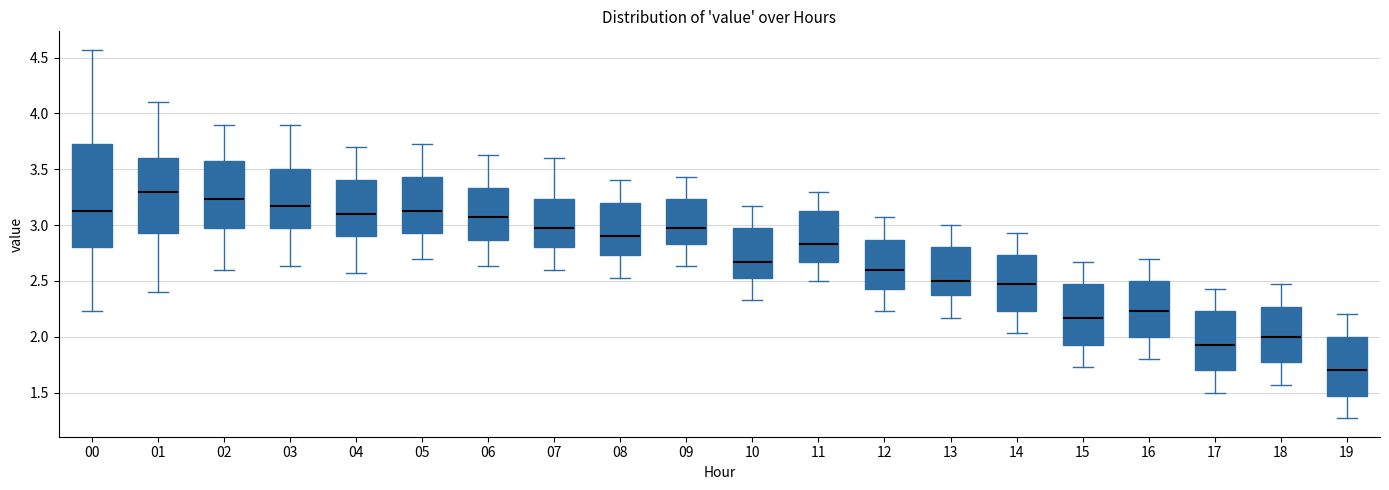

Reading left to right, read every box against the y-axis: the position of its median line, the range the box covers, and the ends of its whiskers. The values are not printed on the chart, so give them approximately, as read against the axis.

00: median 3.15, box 2.80 to 3.75, whiskers 2.25 to 4.55
01: median 3.30, box 2.95 to 3.60, whiskers 2.40 to 4.10
02: median 3.25, box 2.95 to 3.55, whiskers 2.60 to 3.90
03: median 3.15, box 2.95 to 3.50, whiskers 2.65 to 3.90
04: median 3.10, box 2.90 to 3.40, whiskers 2.55 to 3.70
05: median 3.15, box 2.95 to 3.45, whiskers 2.70 to 3.75
06: median 3.05, box 2.85 to 3.35, whiskers 2.65 to 3.65
07: median 2.95, box 2.80 to 3.25, whiskers 2.60 to 3.60
08: median 2.90, box 2.75 to 3.20, whiskers 2.55 to 3.40
09: median 2.95, box 2.85 to 3.25, whiskers 2.65 to 3.45
10: median 2.65, box 2.55 to 2.95, whiskers 2.35 to 3.15
11: median 2.85, box 2.65 to 3.15, whiskers 2.50 to 3.30
12: median 2.60, box 2.45 to 2.85, whiskers 2.25 to 3.05
13: median 2.50, box 2.35 to 2.80, whiskers 2.15 to 3.00
14: median 2.45, box 2.25 to 2.75, whiskers 2.05 to 2.95
15: median 2.15, box 1.95 to 2.45, whiskers 1.75 to 2.65
16: median 2.25, box 2.00 to 2.50, whiskers 1.80 to 2.70
17: median 1.95, box 1.70 to 2.25, whiskers 1.50 to 2.45
18: median 2.00, box 1.75 to 2.25, whiskers 1.55 to 2.45
19: median 1.70, box 1.45 to 2.00, whiskers 1.25 to 2.20